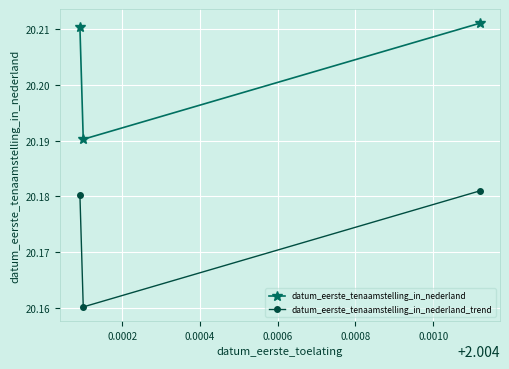

At how many categories does at least one series exceed 20?

3